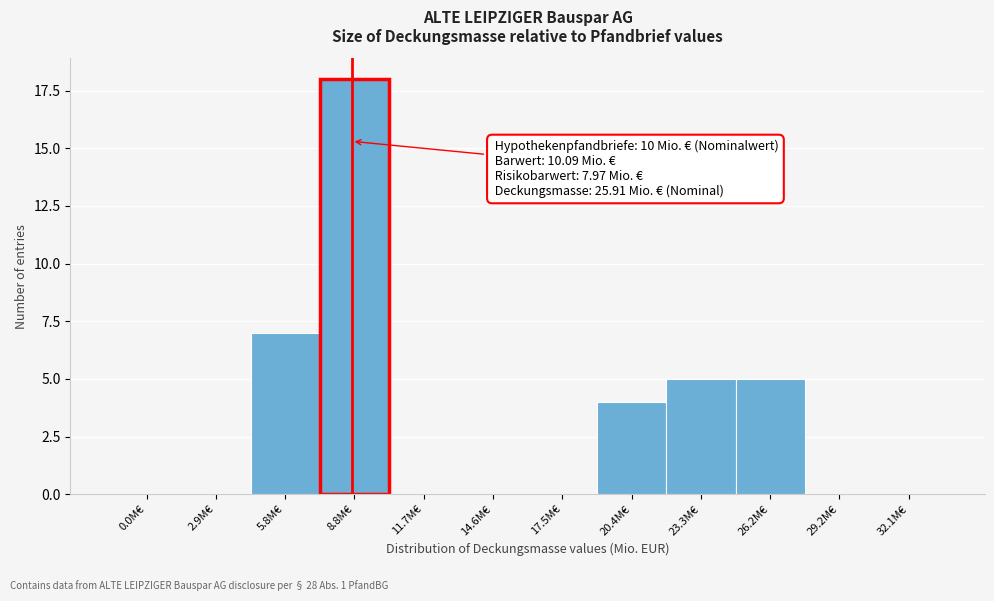

Reading left to right, what are all the values shown in this chart?

0.0M€=0	2.9M€=0	5.8M€=7	8.8M€=18	11.7M€=0	14.6M€=0	17.5M€=0	20.4M€=4	23.3M€=5	26.2M€=5	29.2M€=0	32.1M€=0